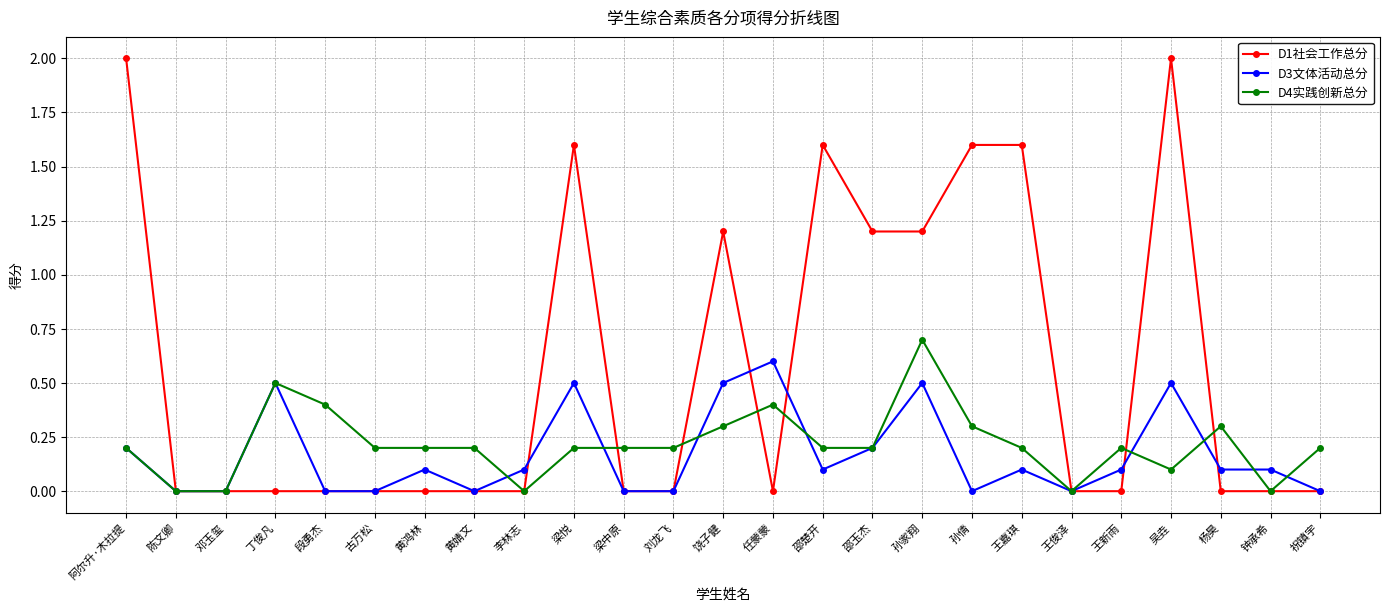

At how many categories does at least one series exceed 1?

9